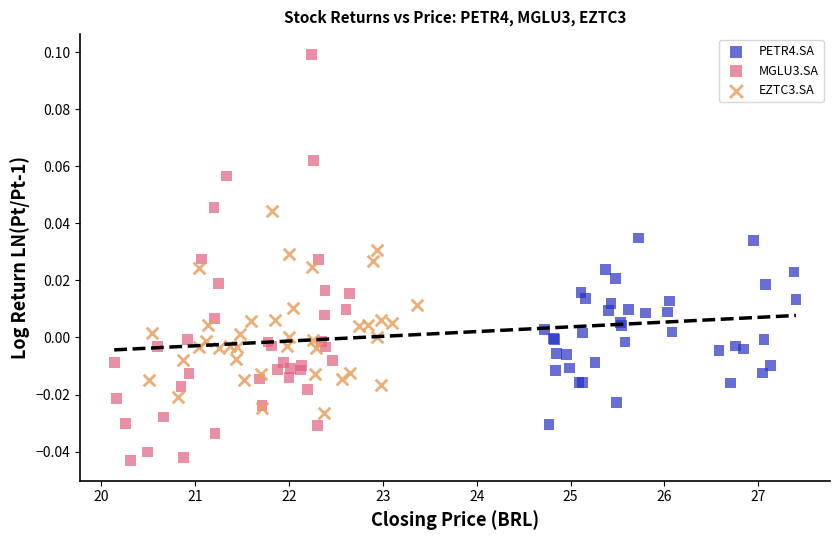

Which series has the widest spread of Y values?

MGLU3.SA